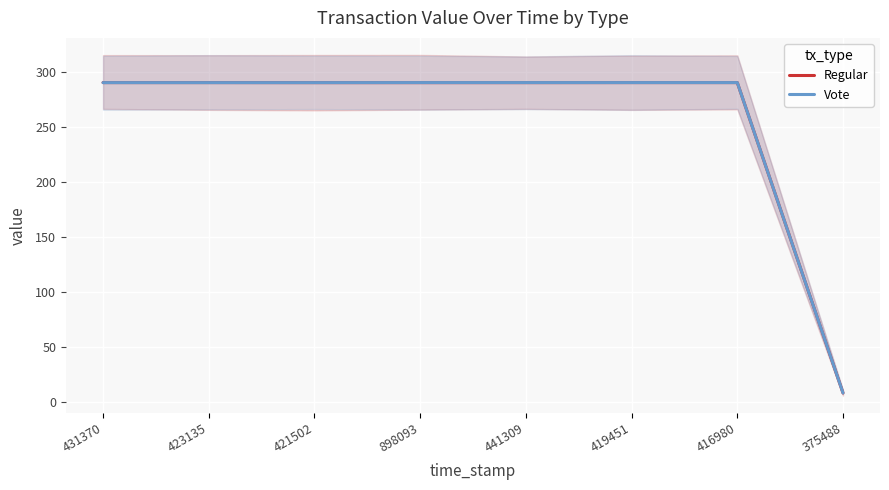

Between 421502 and 898093, which is larger?

421502